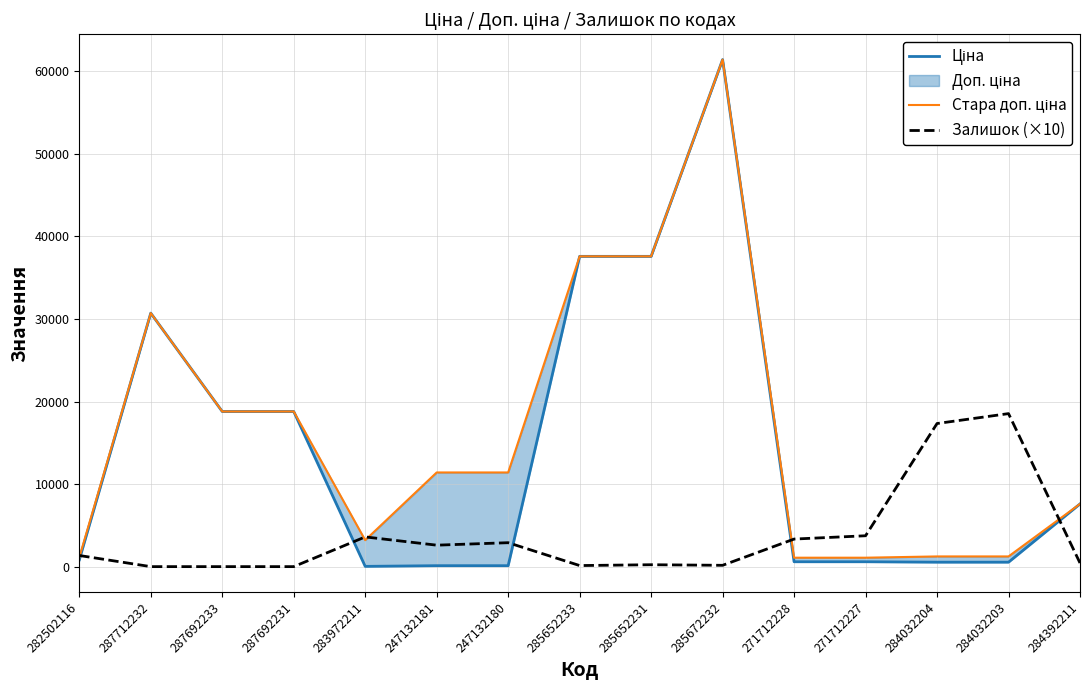

What is the difference between the maximum and minimum values in the Залишок (×10) series?

18540